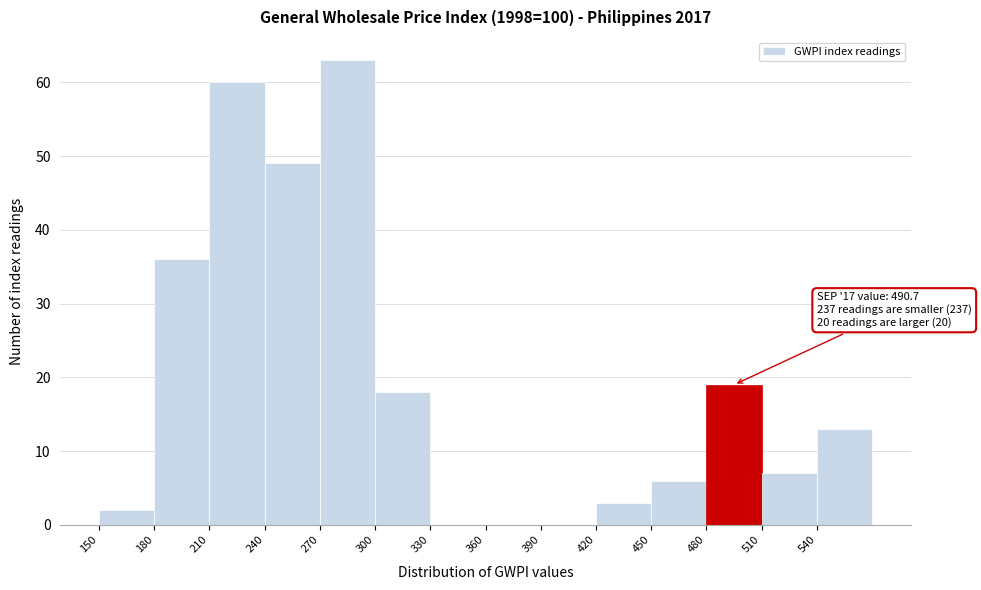

Over which range of the x-axis is the bar tallest?

270 to 300